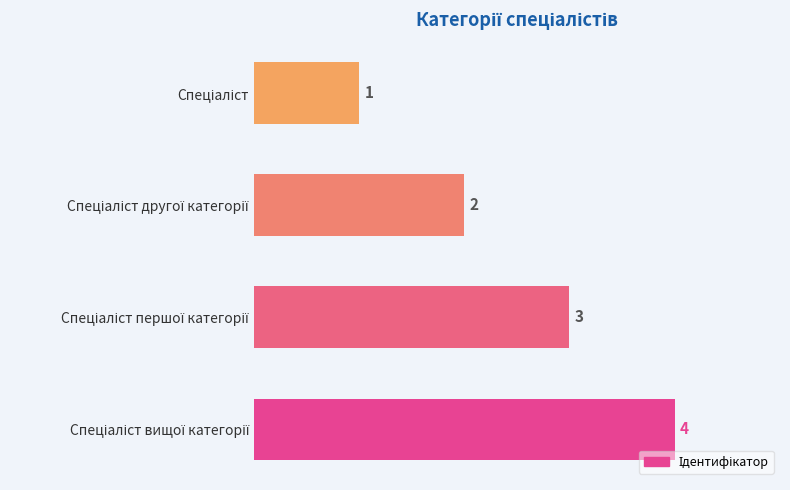

How many values are between 2 and 4?

3